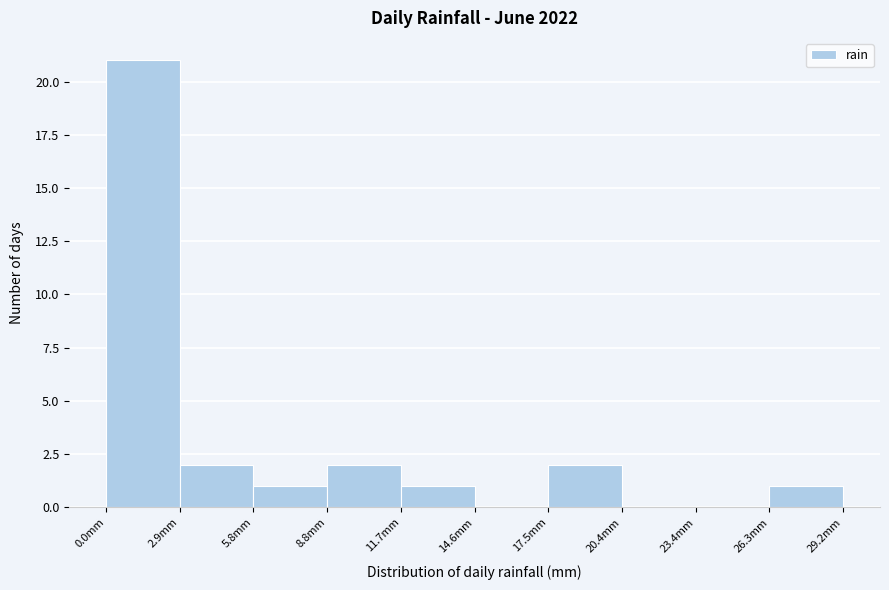

Reading left to right, list every bar in this chart as the range it spans on the x-axis followed by its height. Neither the bar edges nor the heights are printed on the chart, so give them approximately, as read against the axes.

0.0 to 3.0: 21
3.0 to 6.0: 2
6.0 to 9.0: 1
9.0 to 11.5: 2
11.5 to 14.5: 1
14.5 to 17.5: 0
17.5 to 20.5: 2
20.5 to 23.5: 0
23.5 to 26.5: 0
26.5 to 29.0: 1